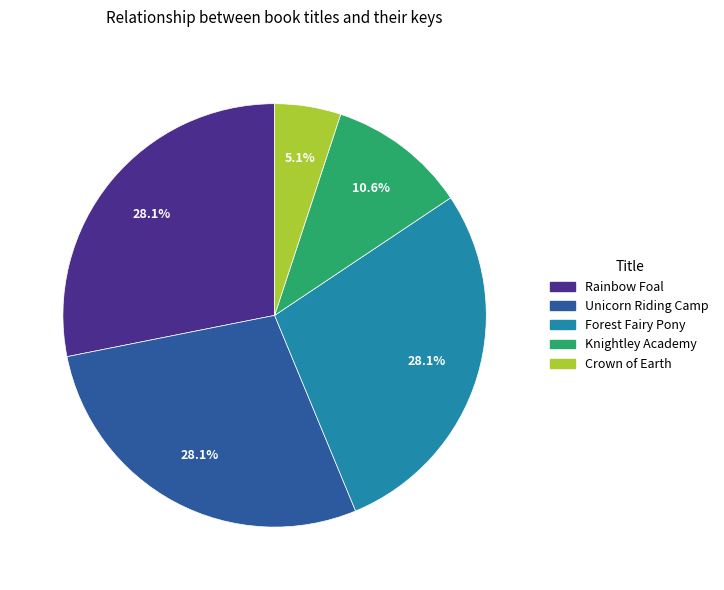

Is it true that Crown of Earth is 1% of the pie?

False